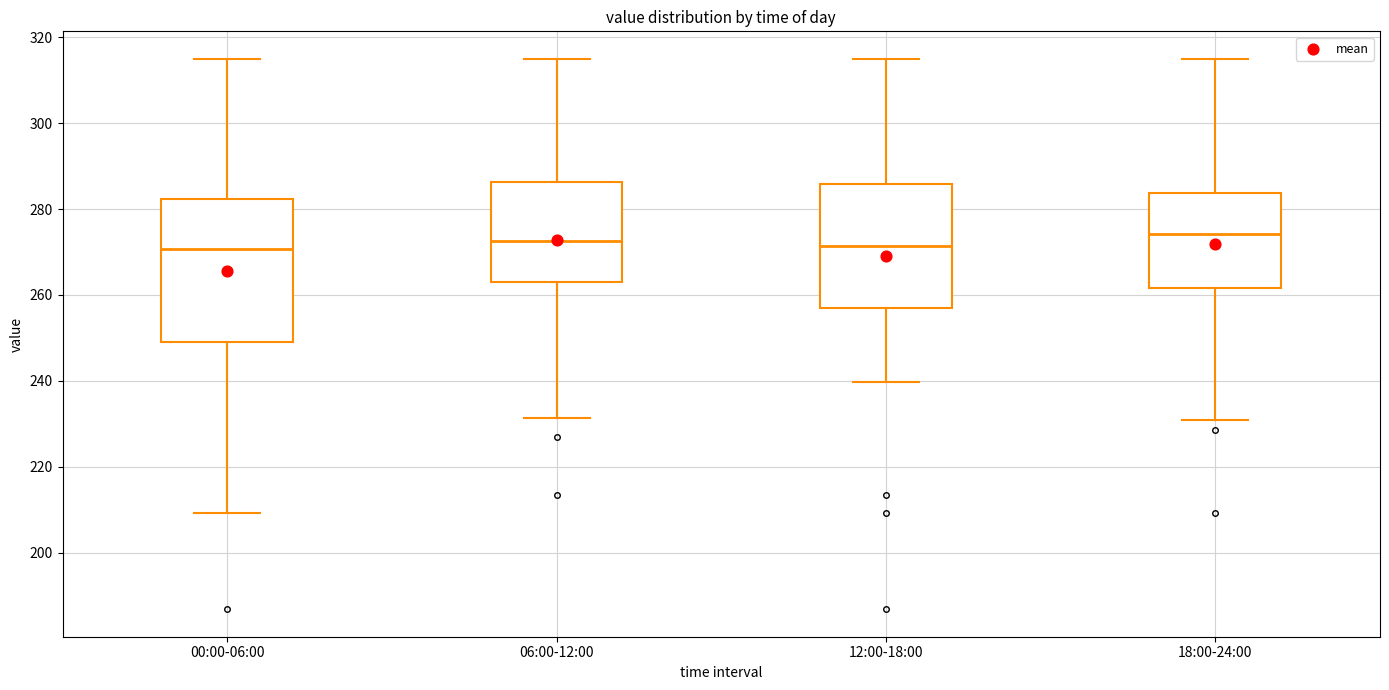

Reading left to right, read every box against the y-axis: the position of its median line, the range the box covers, and the ends of its whiskers. The values are not printed on the chart, so give them approximately, as read against the axis.

00:00-06:00: median 270, box 250 to 282, whiskers 210 to 314
06:00-12:00: median 272, box 262 to 286, whiskers 232 to 314
12:00-18:00: median 272, box 258 to 286, whiskers 240 to 314
18:00-24:00: median 274, box 262 to 284, whiskers 230 to 314